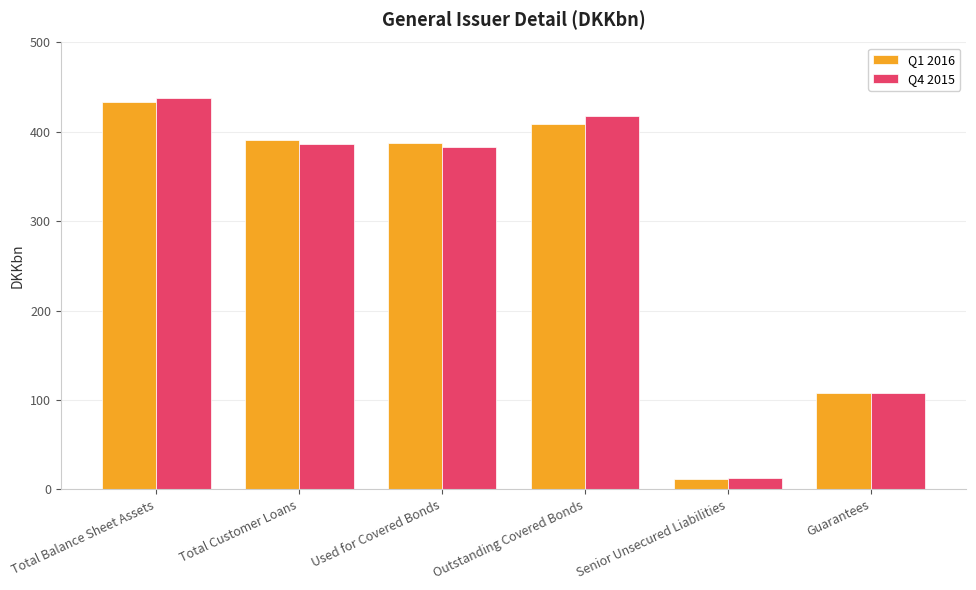

Which series has the widest spread of values?

Q4 2015